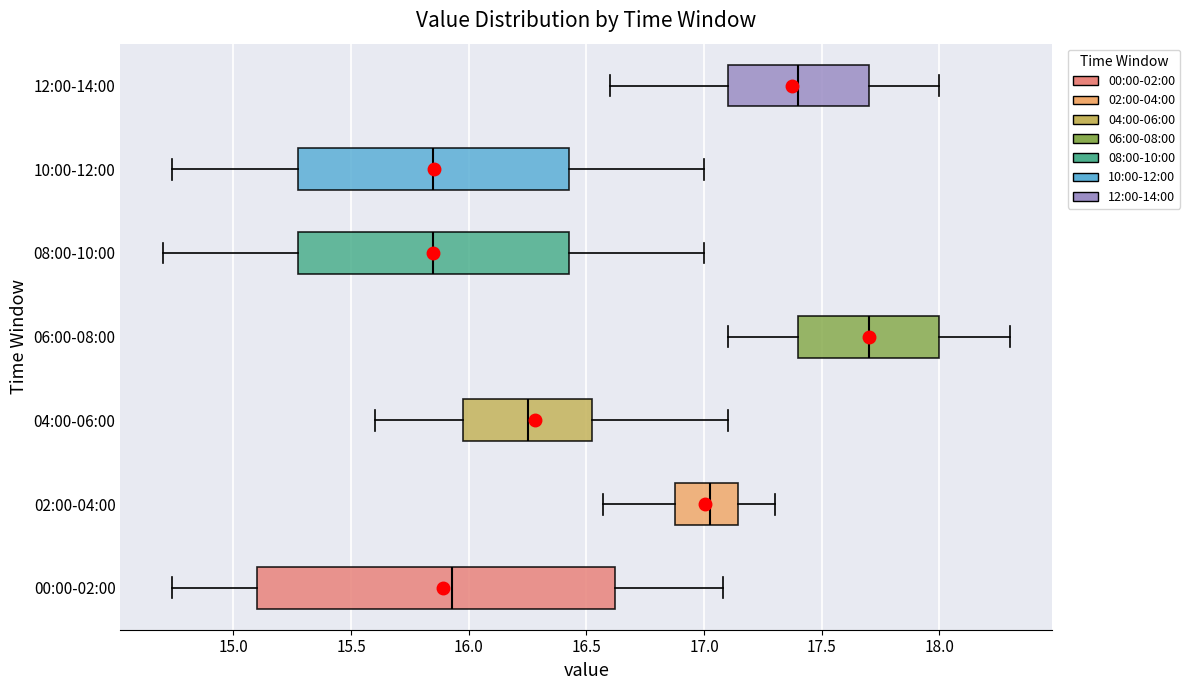

Which box is the widest, from its left edge to its right edge?

00:00-02:00